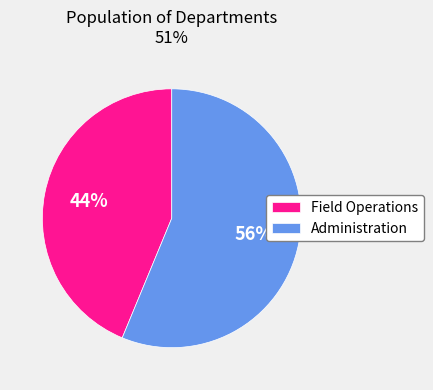

Approximately how many times larger is the value at Field Operations compared to Administration?

0.8